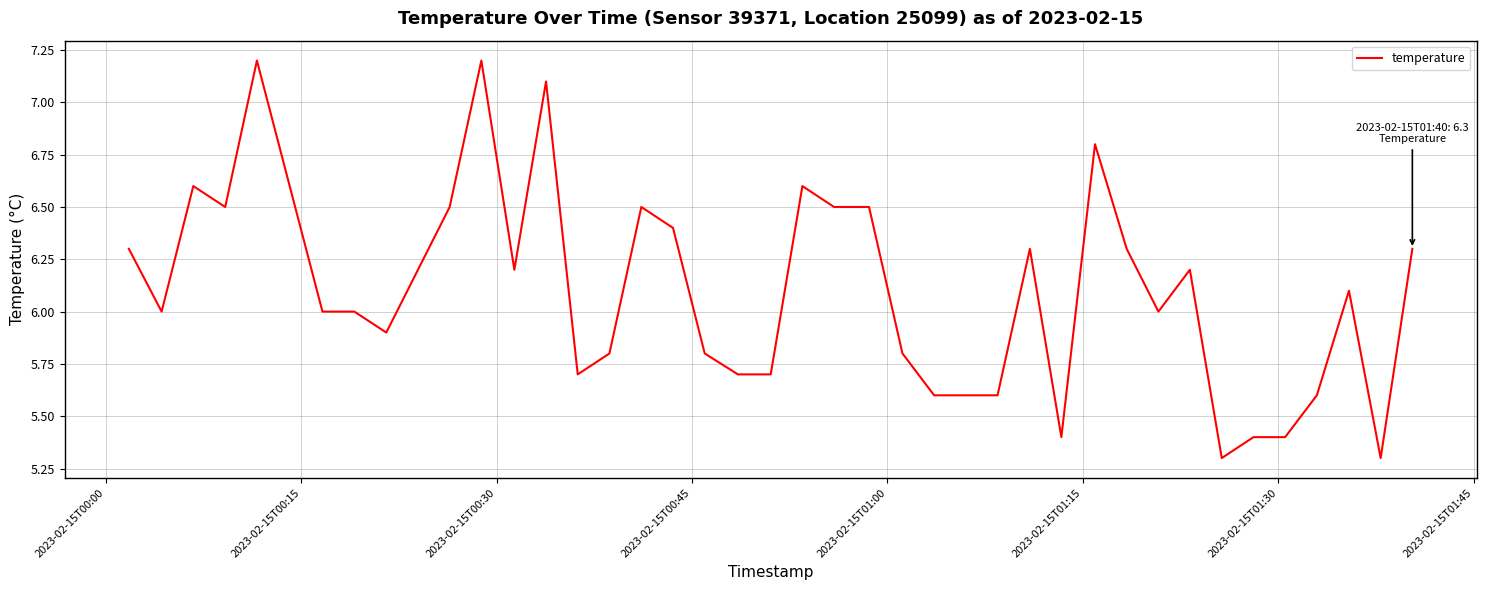

What is the minimum value shown in the chart?

5.3